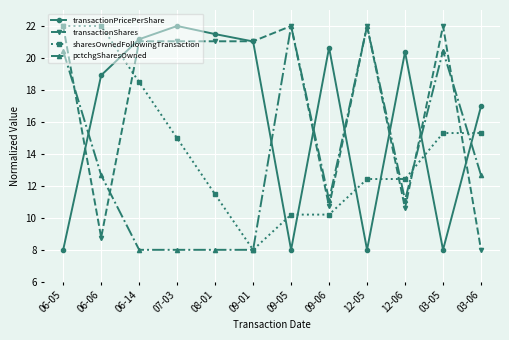

What position from the right is 08-01?

8